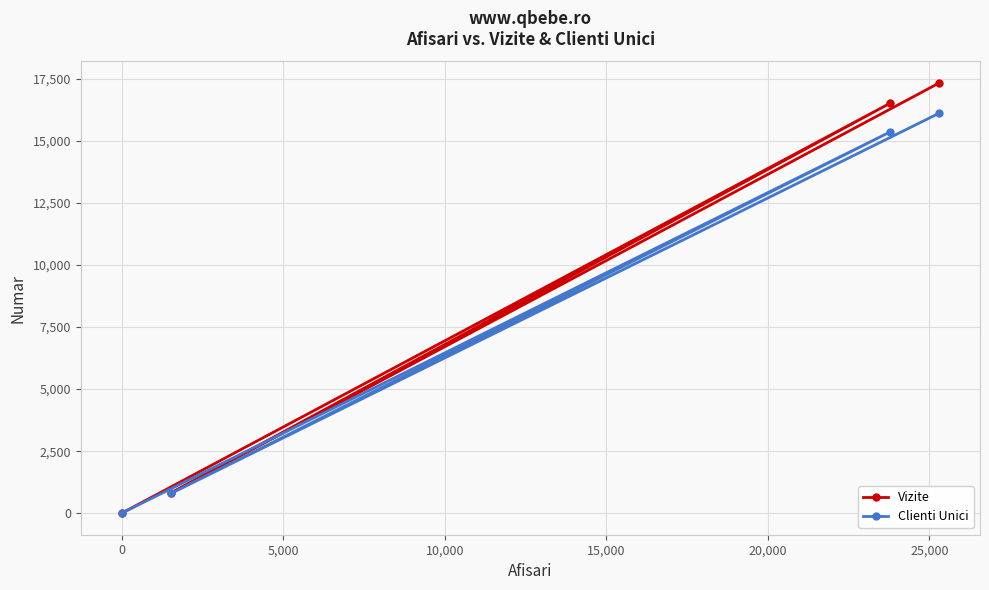

Reading left to right, list all the values displayed in this chart.

Vizite: 0	826	16510	17336
Clienti Unici: 0	798	15354	16118